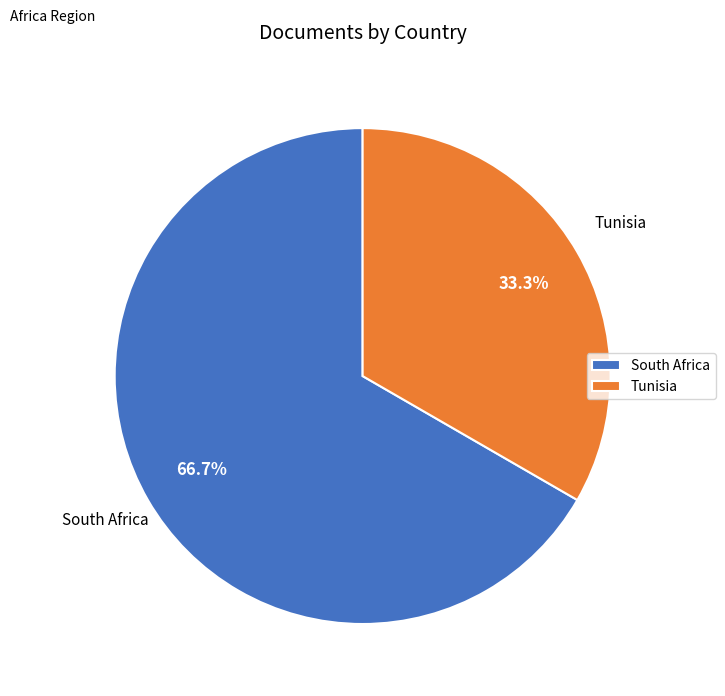

Rank the categories by value from highest to lowest.

South Africa, Tunisia